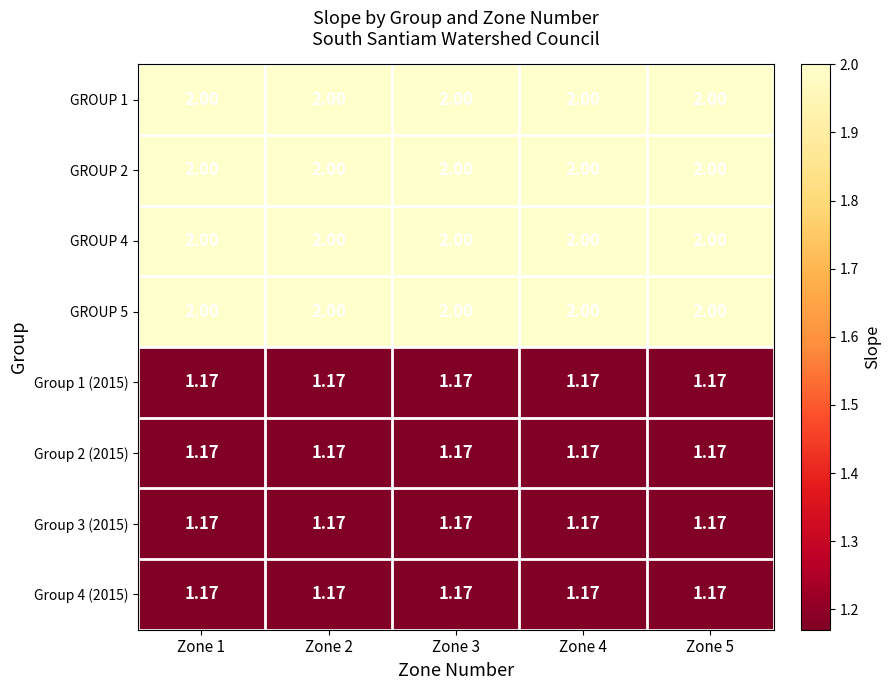

Count the number of data series in this chart.

8